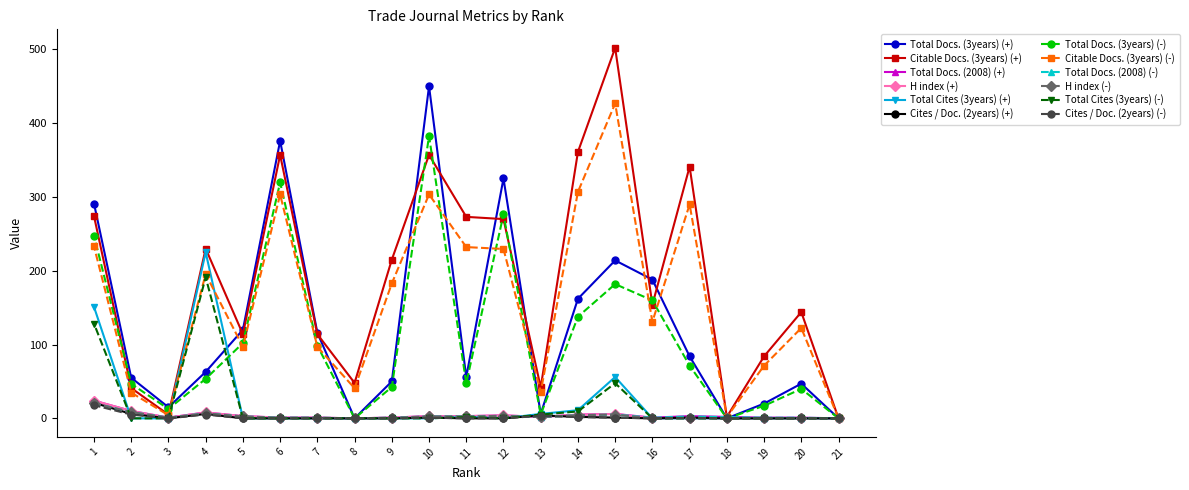

Between 15 and 13, which is larger?

15